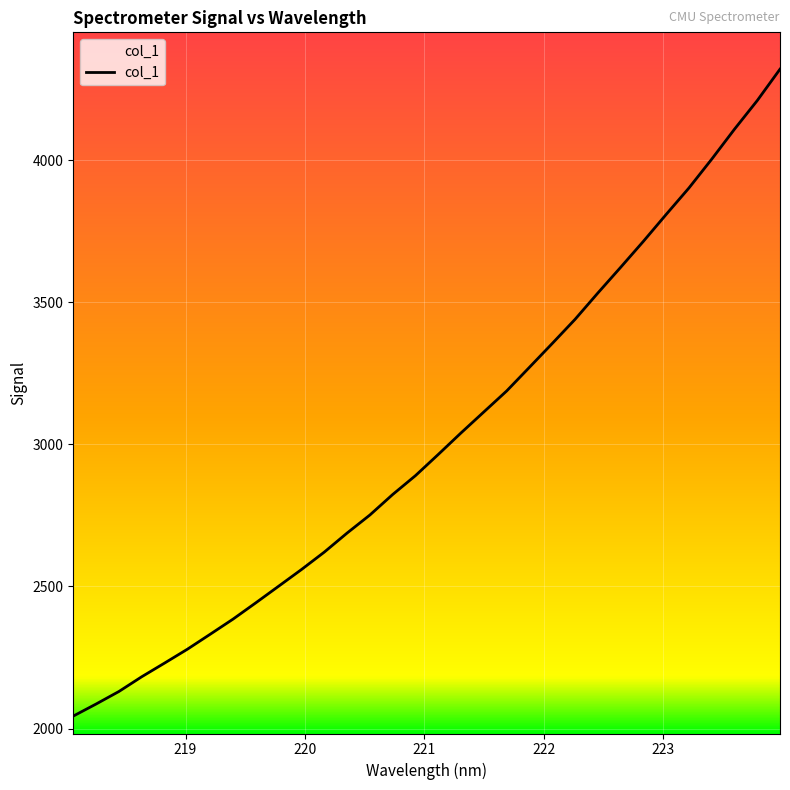

Is it true that the value at 219.9712 is 873.4?

False